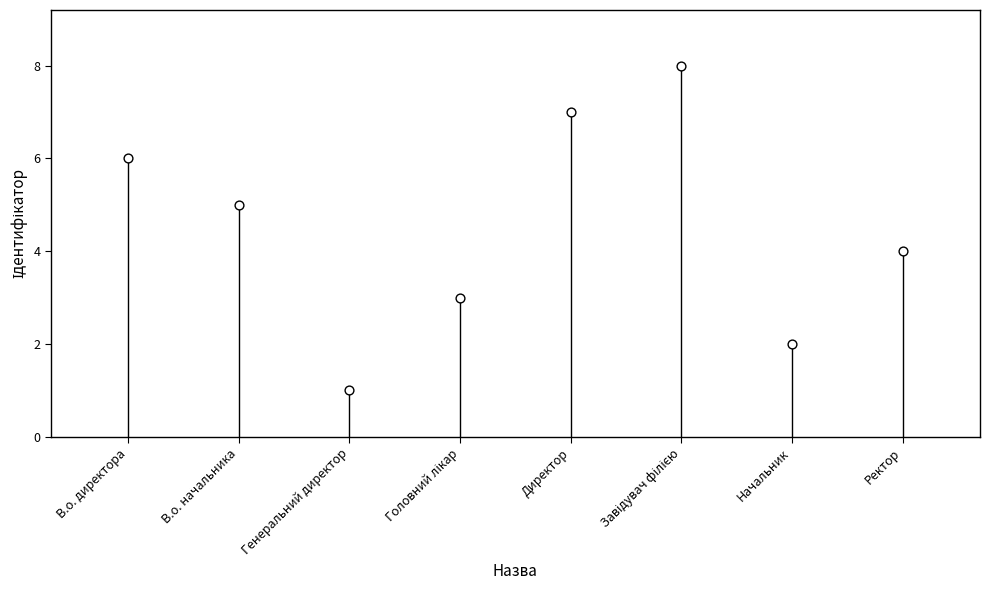

What is the range of Y values (max minus min)?

7